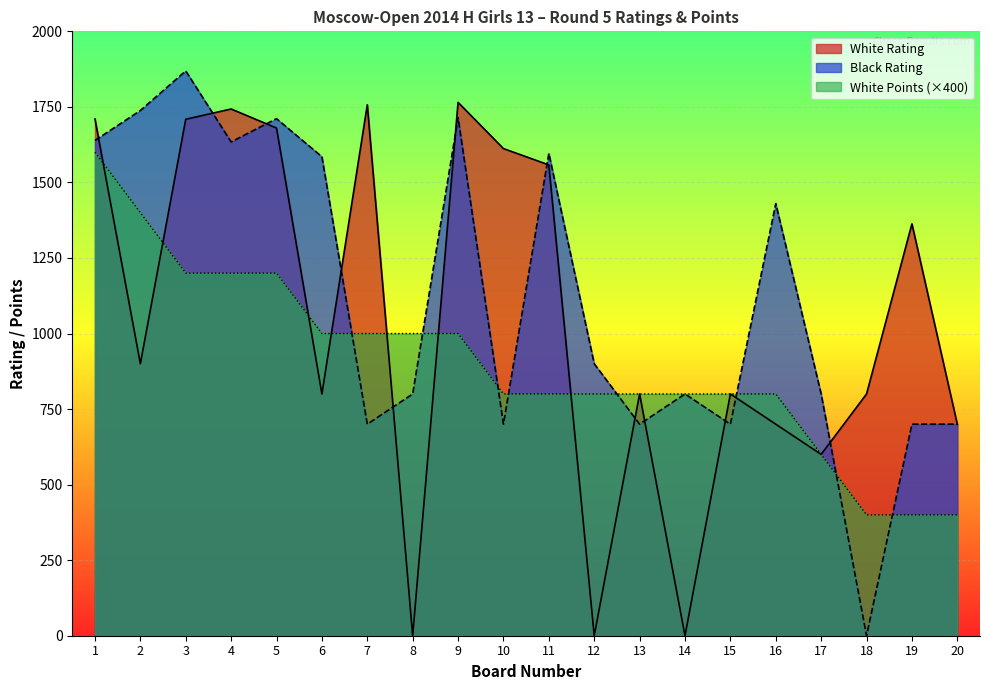

Reading right to left, transcribe all the data shown in this chart.

White Rating: 700	1363	800	600	700	800	0	800	0	1558	1612	1765	0	1757	800	1680	1743	1709	900	1710
Black Rating: 700	700	0	800	1430	700	800	700	900	1596	700	1714	800	700	1585	1711	1634	1869	1738	1639
White Points: 400	400	400	600	800	800	800	800	800	800	800	1000	1000	1000	1000	1200	1200	1200	1400	1600